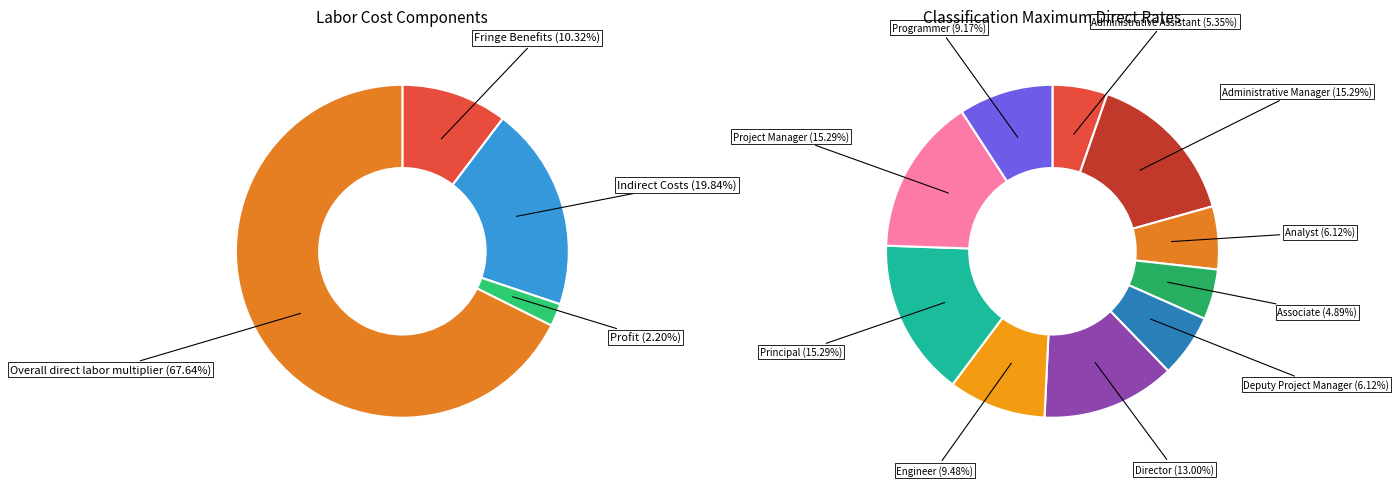

The Profit slice represents 8% of the pie. True or false?

False